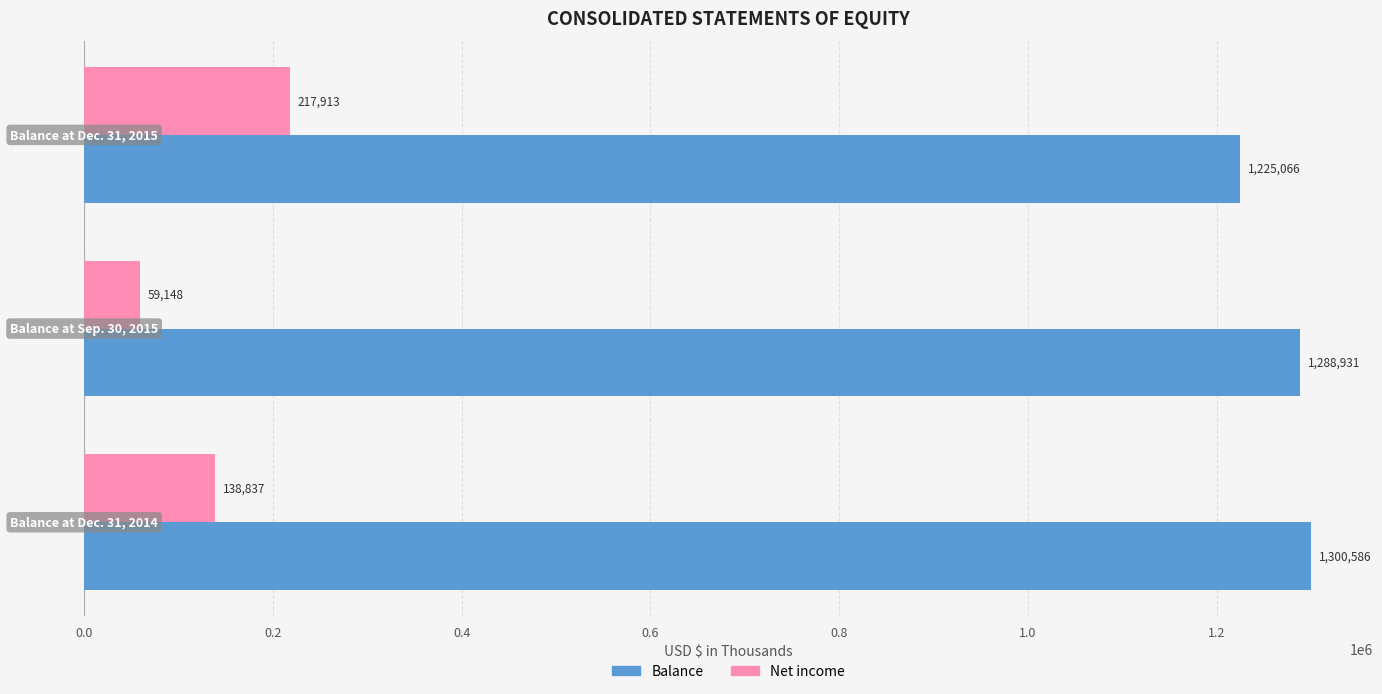

At how many categories does at least one series exceed 943704?

3